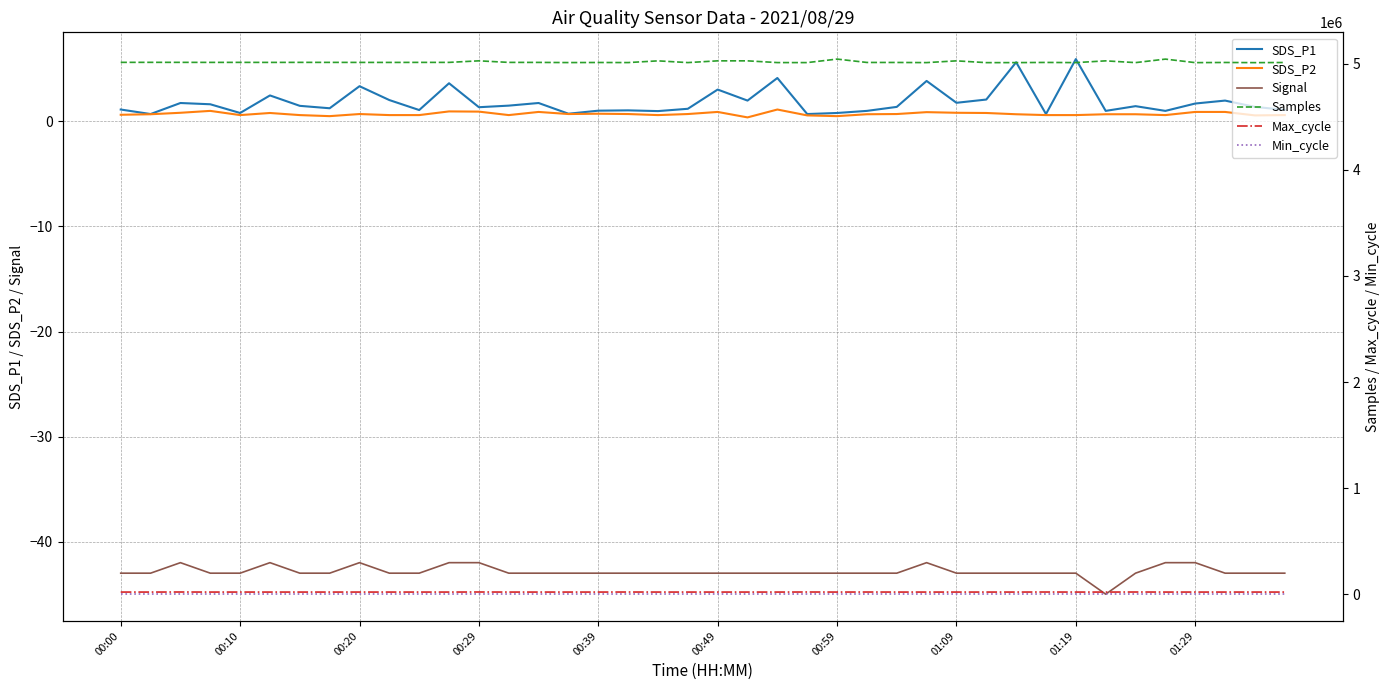

What is the difference between the highest and lowest values at 13?

5013420.0